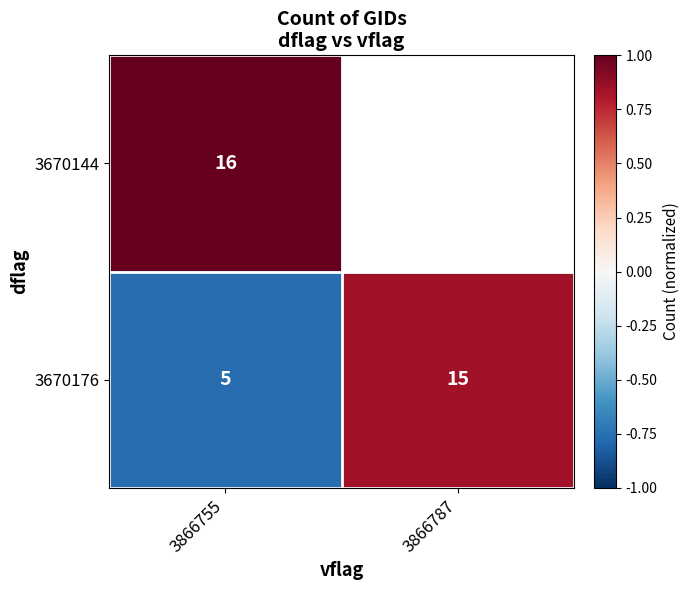

How many series are shown in this chart?

2